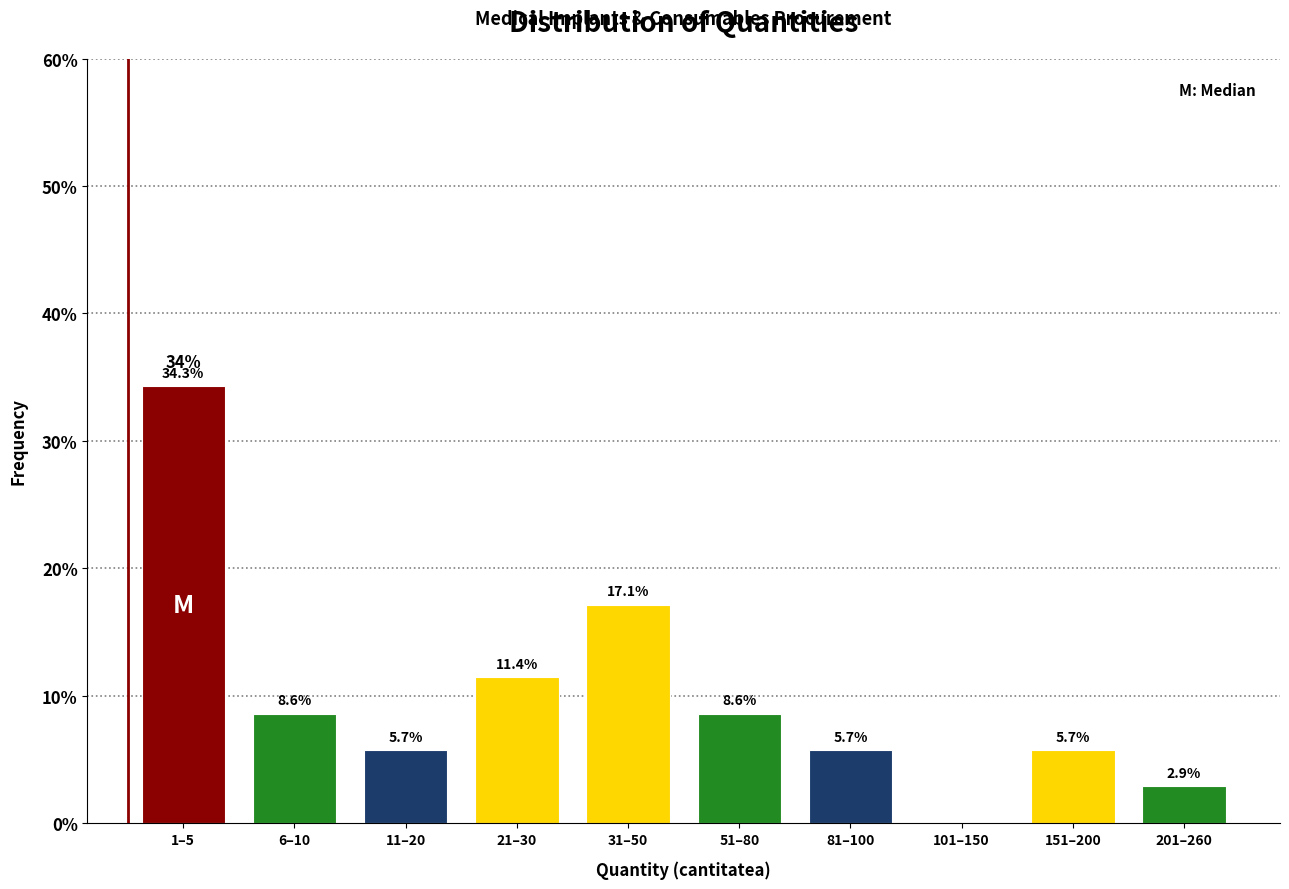

Reading left to right, list all the values displayed in this chart.

1–5=34.3	6–10=8.6	11–20=5.7	21–30=11.4	31–50=17.1	51–80=8.6	81–100=5.7	101–150=0.0	151–200=5.7	201–260=2.9